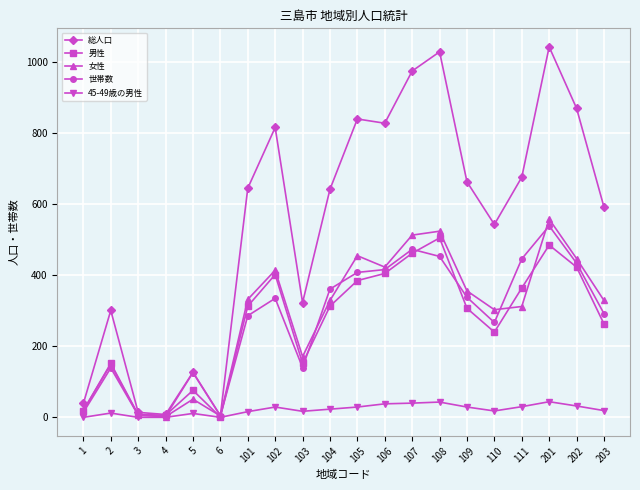

What are all the series names shown in the legend?

総人口, 男性, 女性, 世帯数, 45-49歳の男性